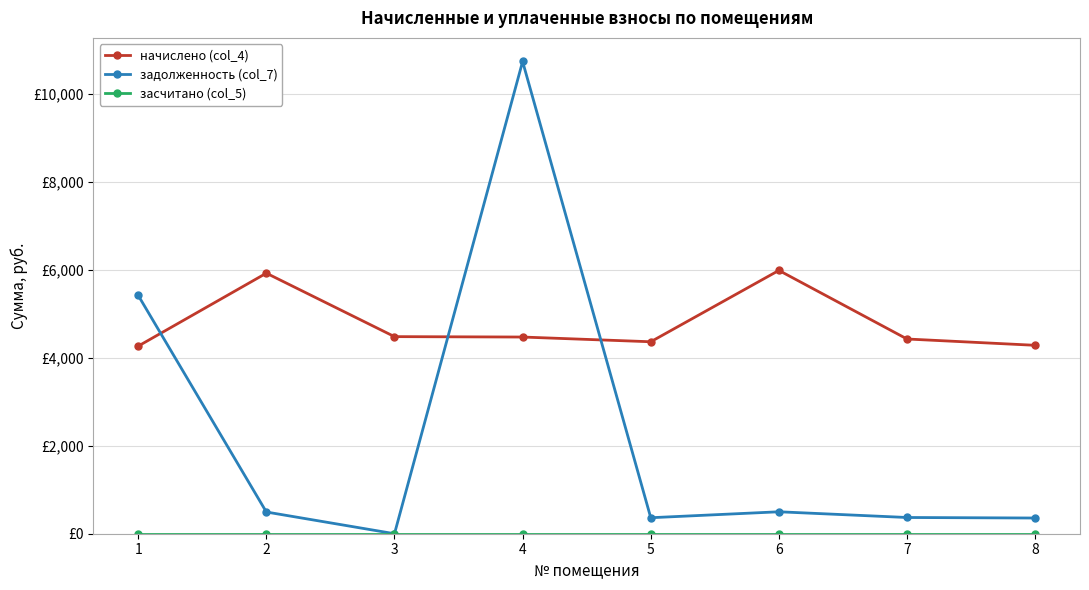

Is this an area chart (filled region under the line)?

No